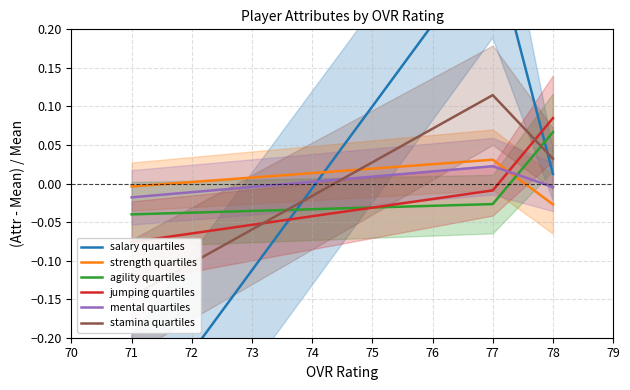

Does the chart have visible grid lines?

Yes